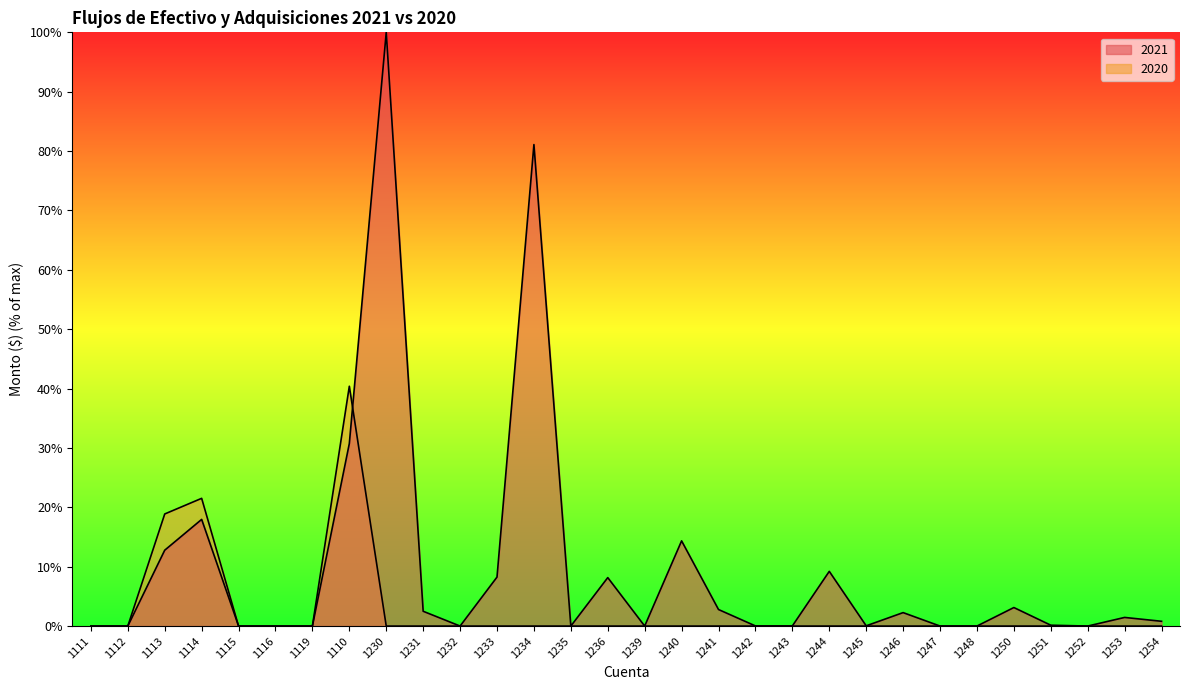

Which series changed the most between 1115 and 1252?

2021